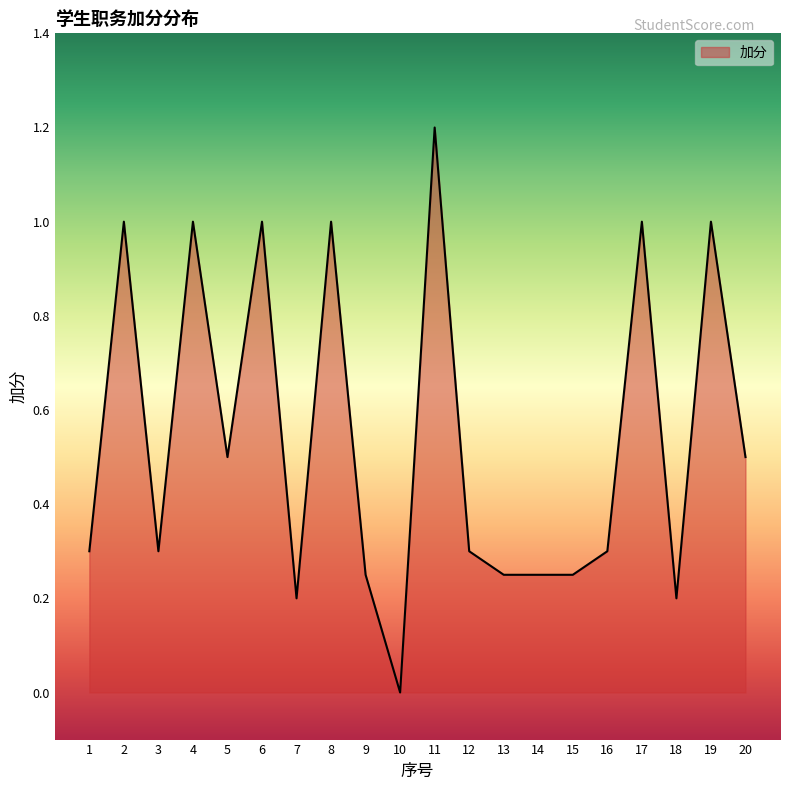

How many values are between 0 and 1?

19